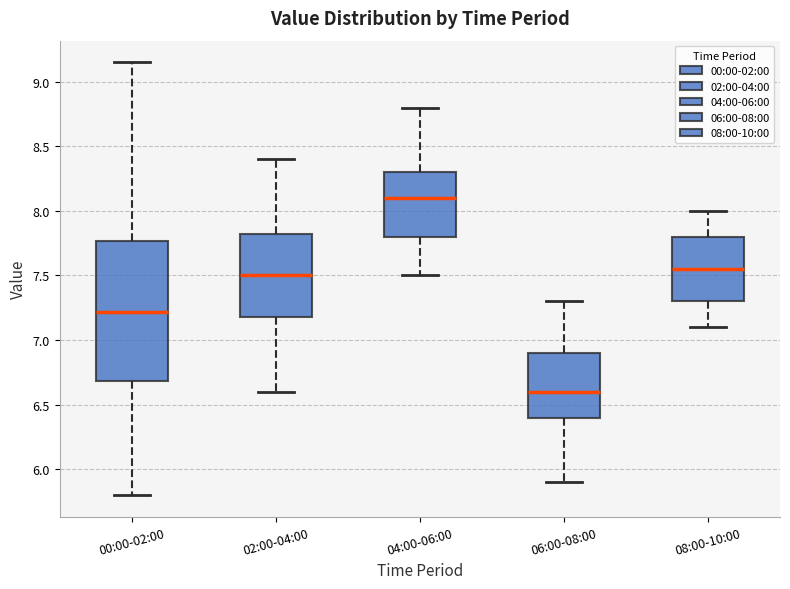

Where is the lower edge of the box for 08:00-10:00 on the y-axis? The values are not printed on the chart, so give them approximately, as read against the axis.

7.30